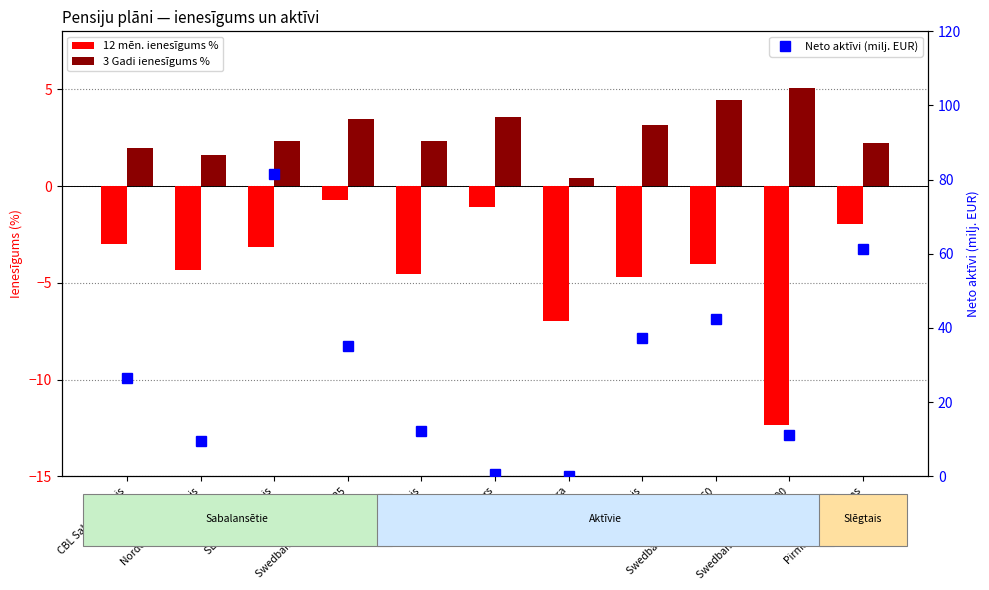

What is the label of the 3rd bar from the right?

Swedbank Dinamika+60